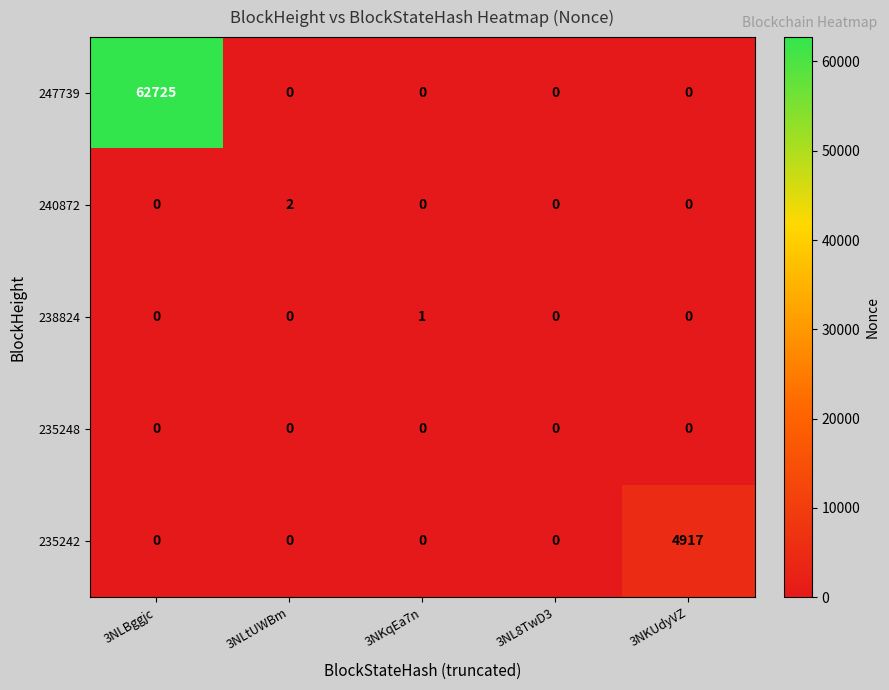

The value of 235242 at 3NKqEa7n is -2228. True or false?

False